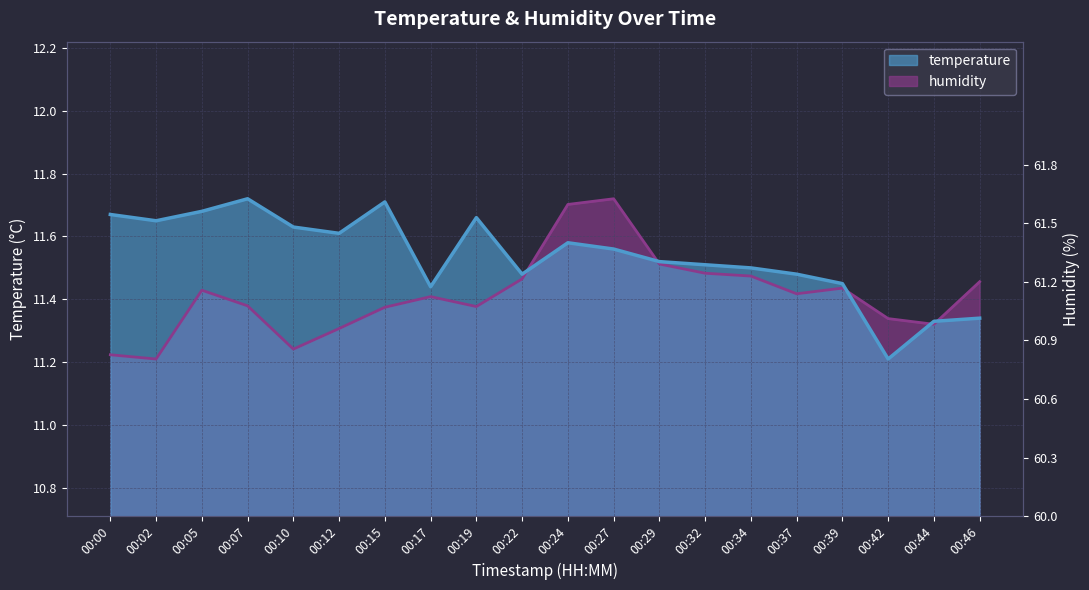

True or false: temperature has a value of 4.1 at 00:37.

False